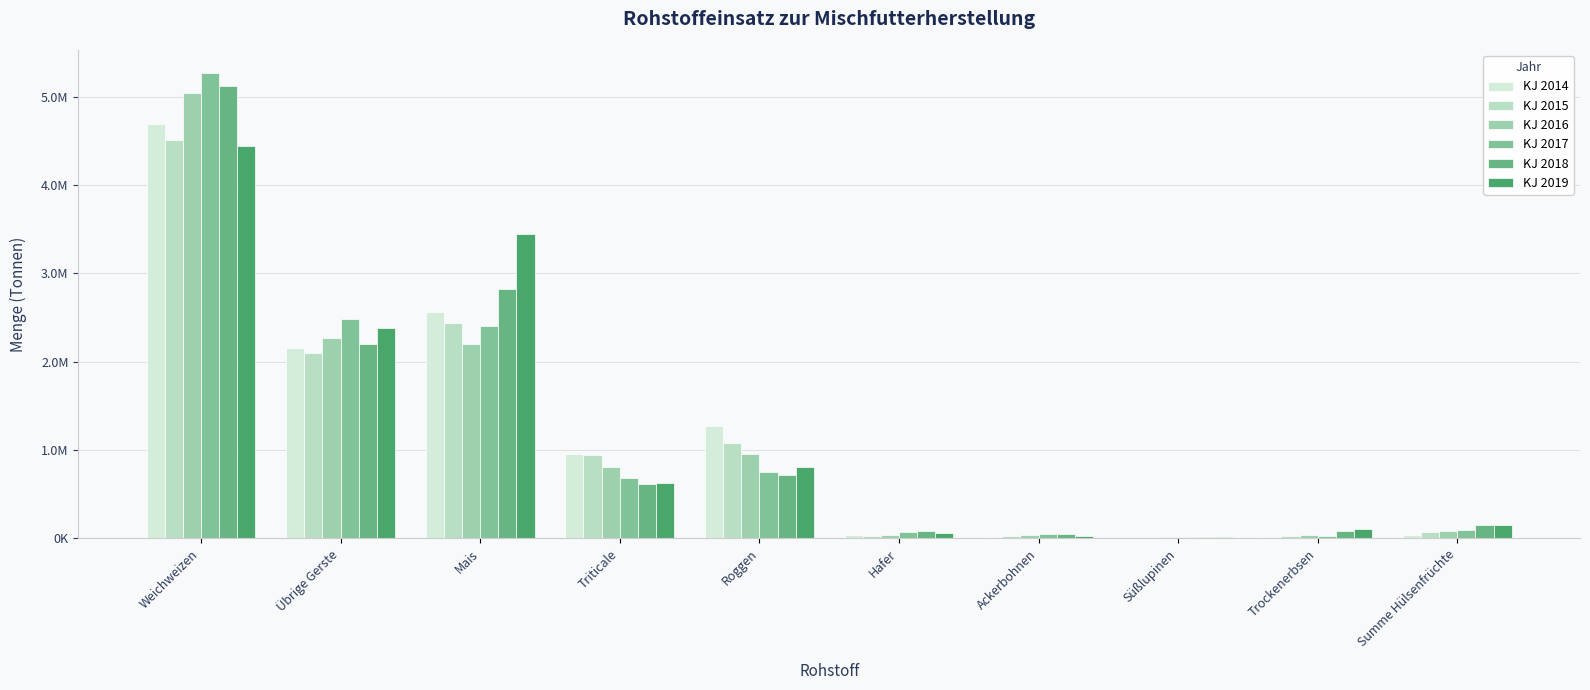

What are all the series names shown in the legend?

KJ 2014, KJ 2015, KJ 2016, KJ 2017, KJ 2018, KJ 2019